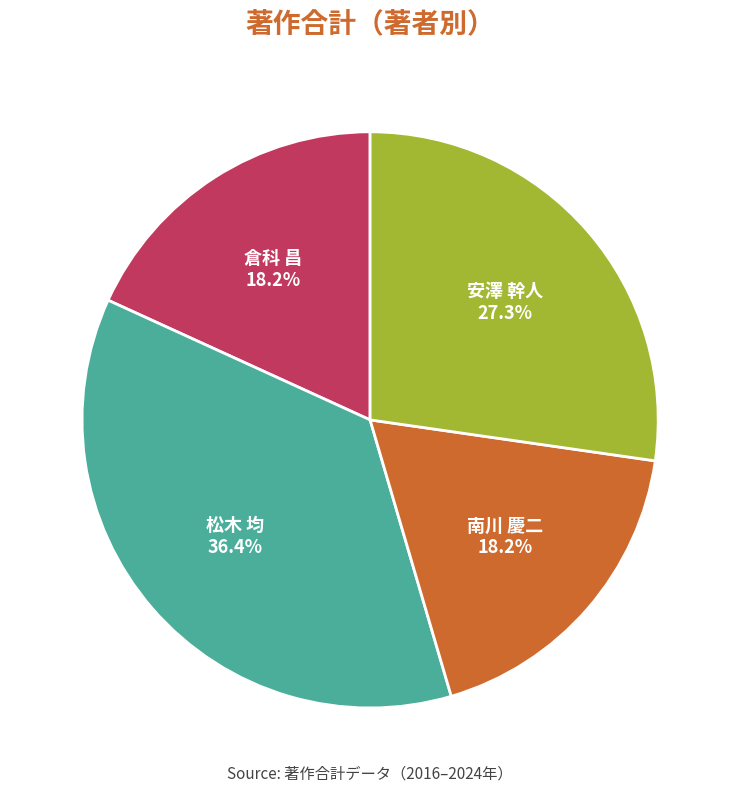

Is 松木 均 the majority of the pie?

No